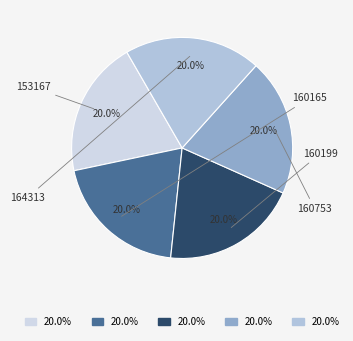

To the nearest percent, what is the combined percentage of 153167 and 160199?

40%